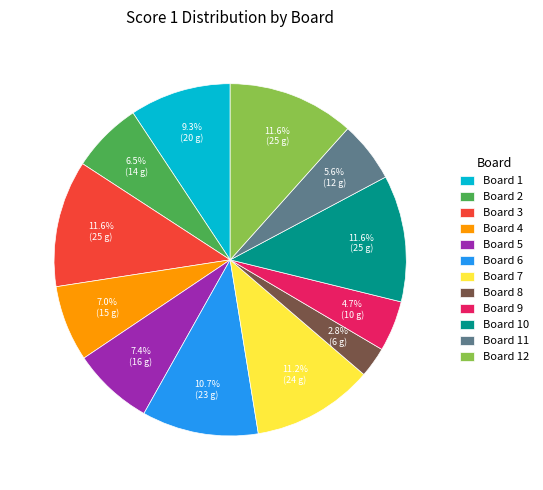

Which has a higher value, Board 4 or Board 1?

Board 1